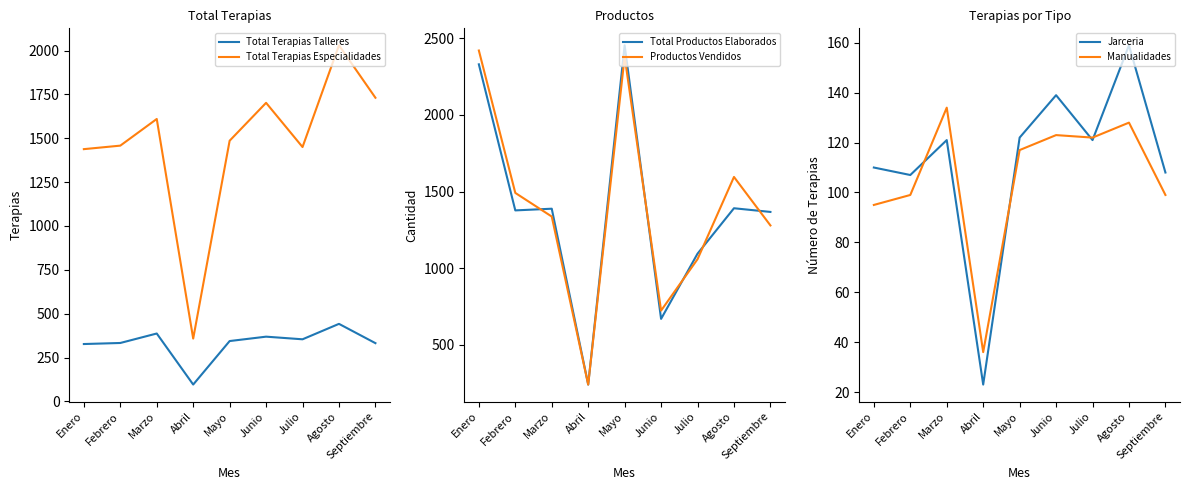

Which has a higher value, Mayo or Septiembre?

Mayo